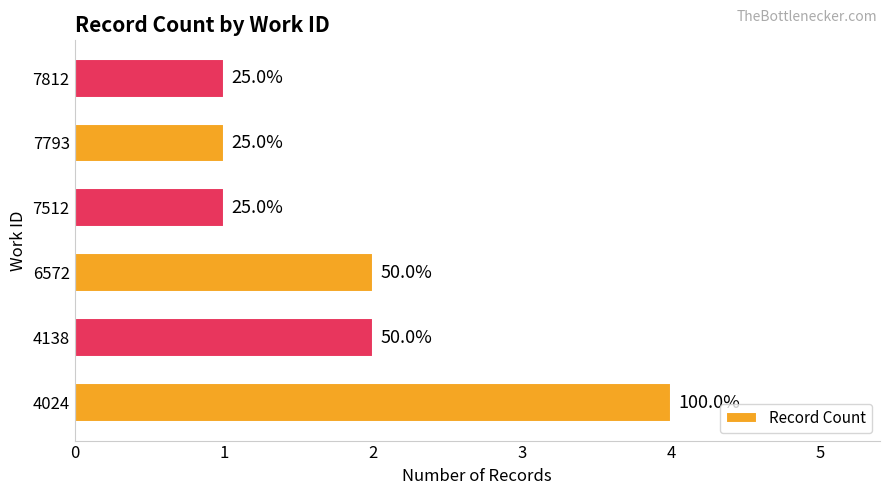

Does the chart contain any negative values?

No